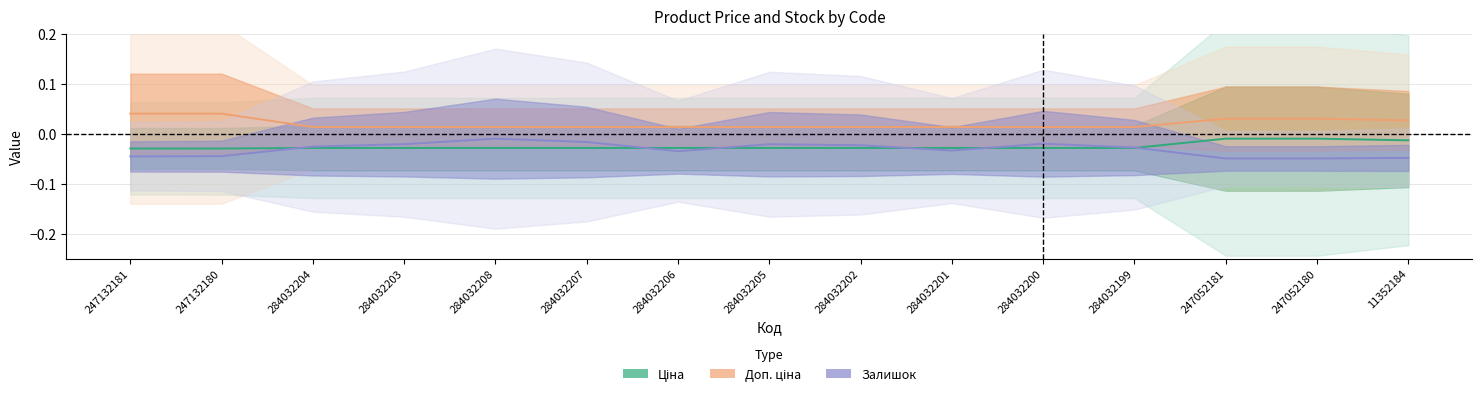

True or false: Ціна and Залишок cross at least once.

True